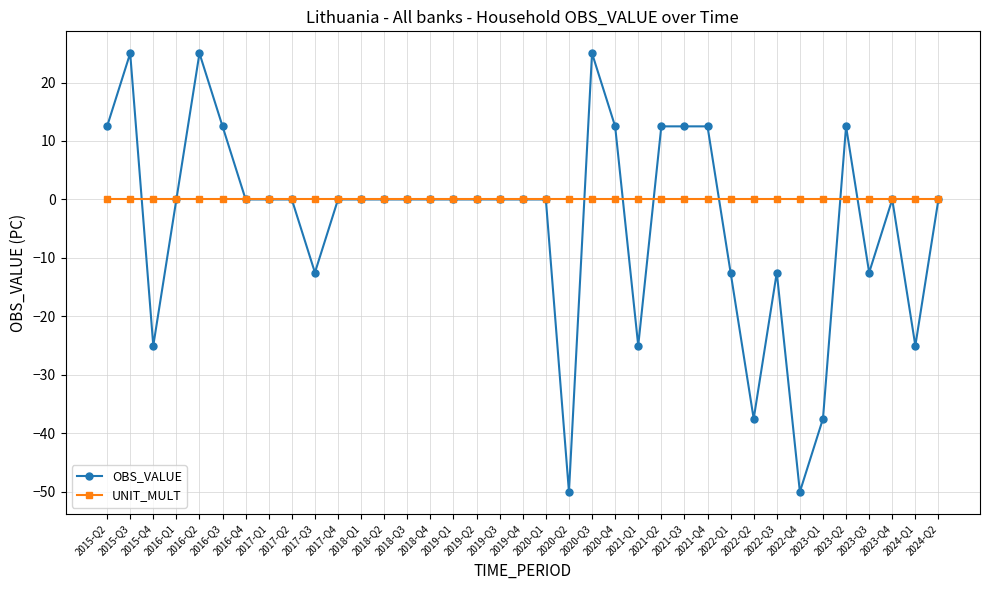

The UNIT_MULT series shows 0.0 at 2016-Q3. True or false?

True